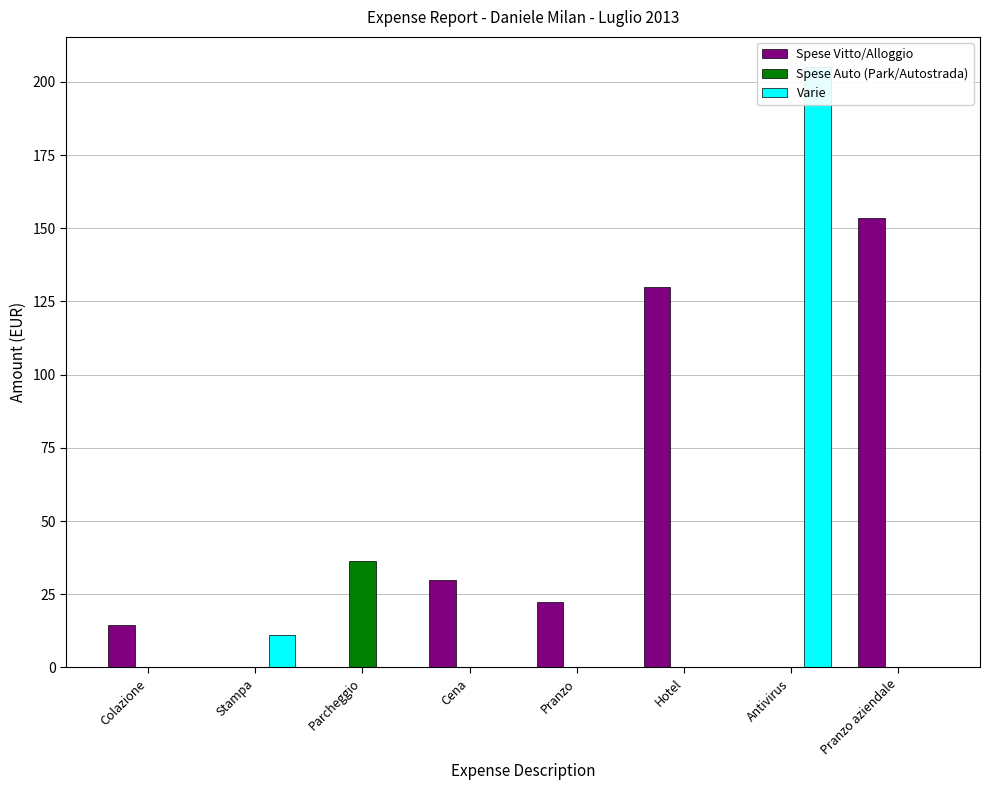

What is the label of the 7th bar from the left?

Antivirus